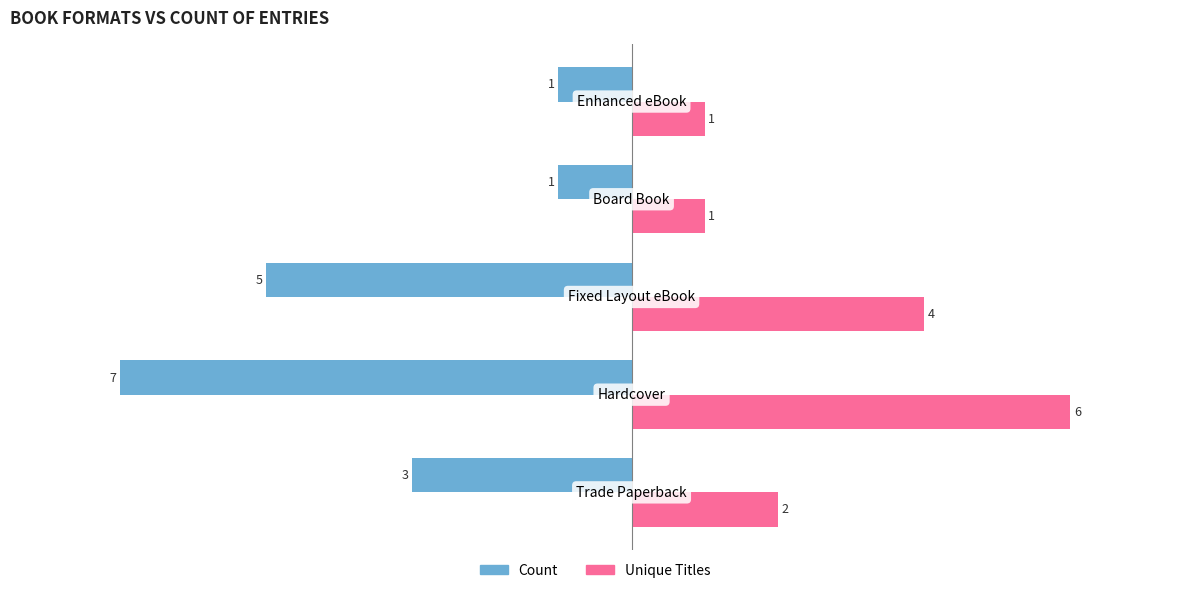

Which series has the largest range (max minus min)?

Count